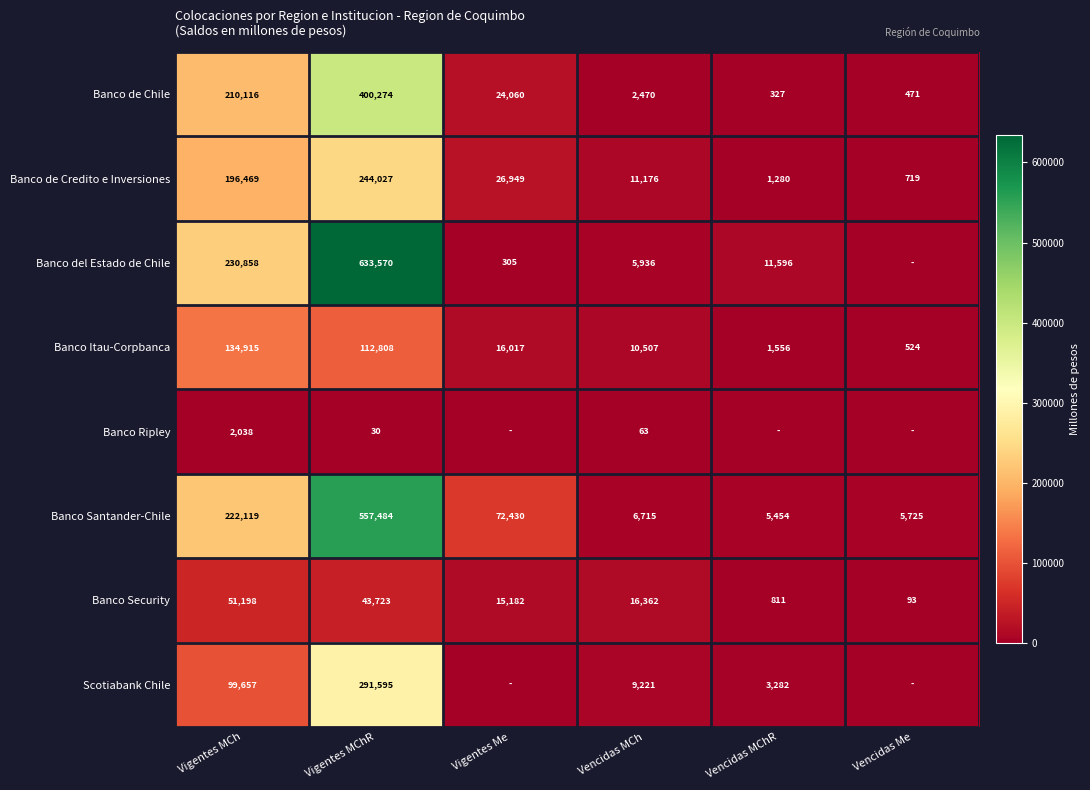

How many categories are shown in the chart?

6